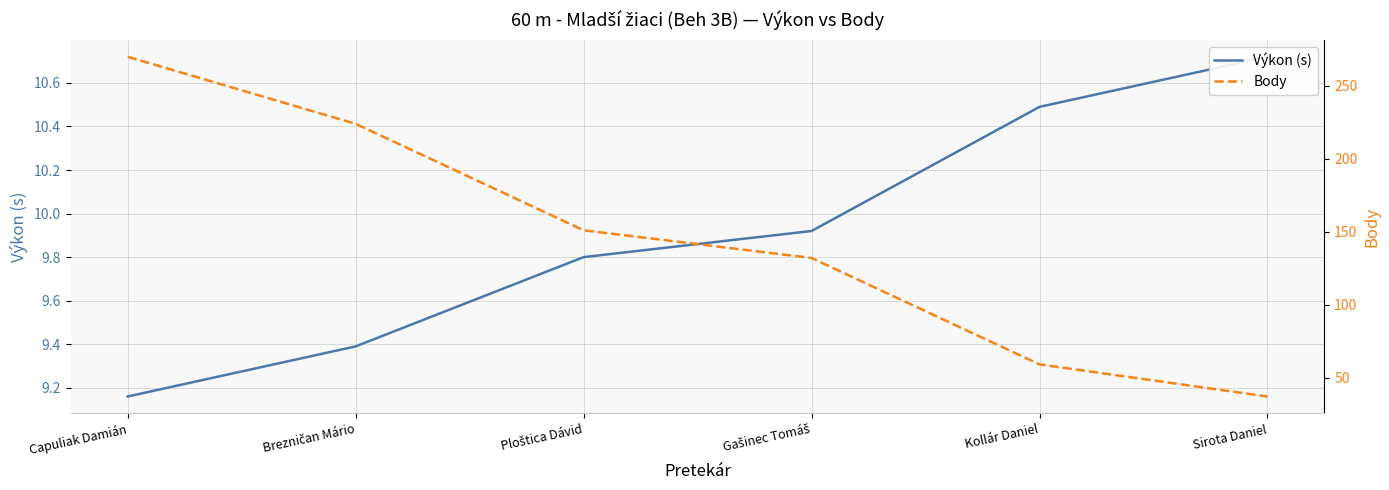

What is the smallest value displayed?

9.2